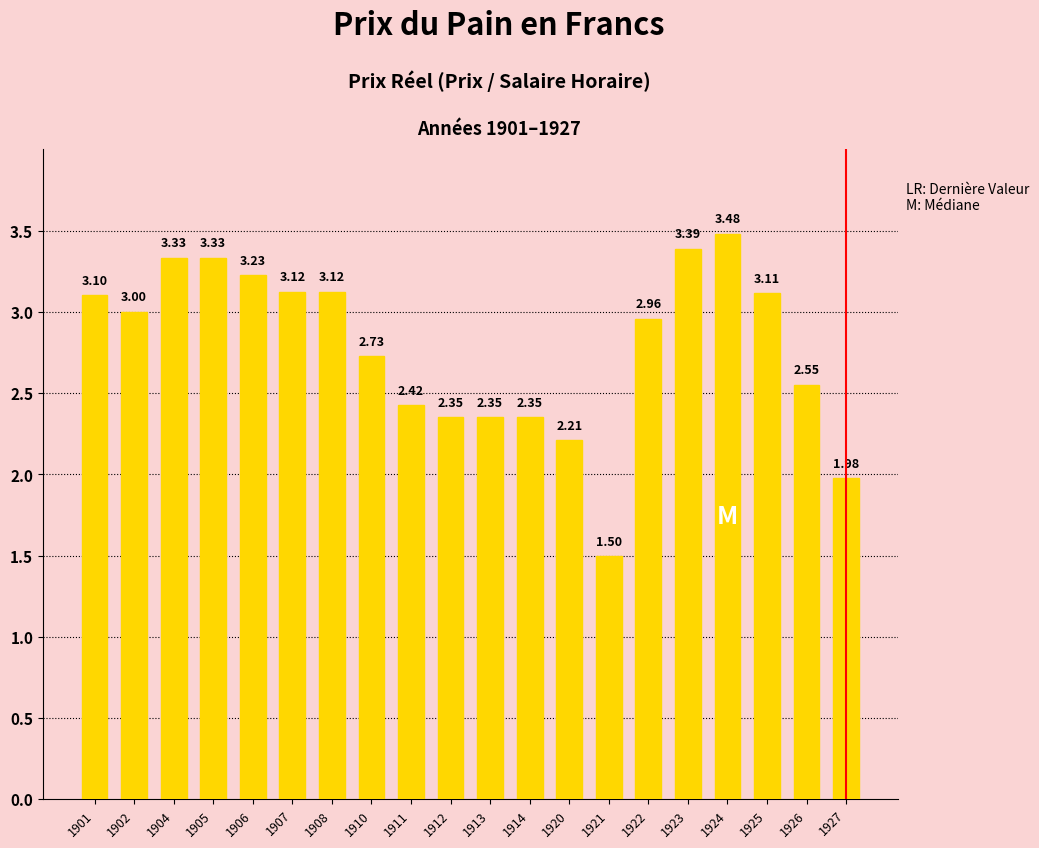

What is the average value?

2.8